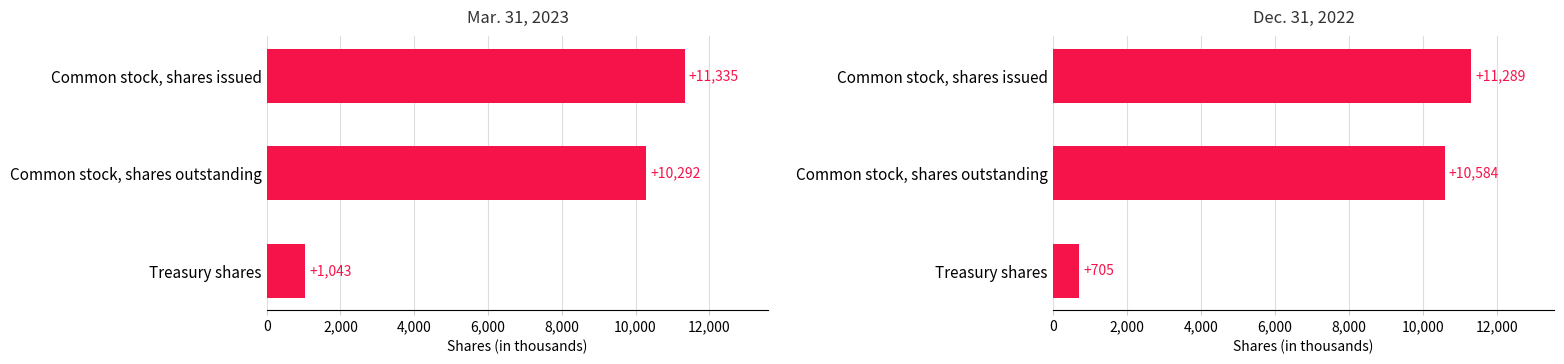

List the series in order of their peak value, highest first.

Mar. 31, 2023, Dec. 31, 2022